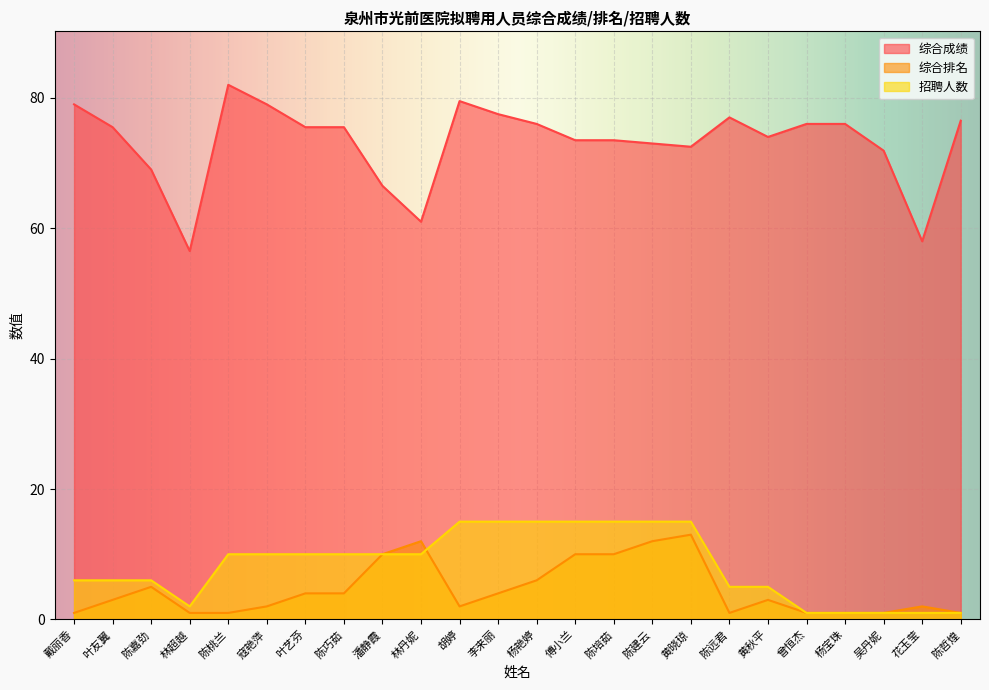

True or false: 综合成绩 and 招聘人数 intersect in this chart.

False